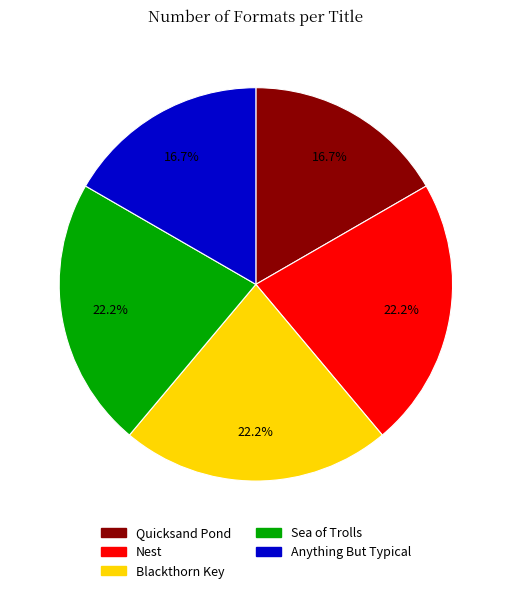

To the nearest percent, what is the difference between the largest and smallest slice percentages?

6%